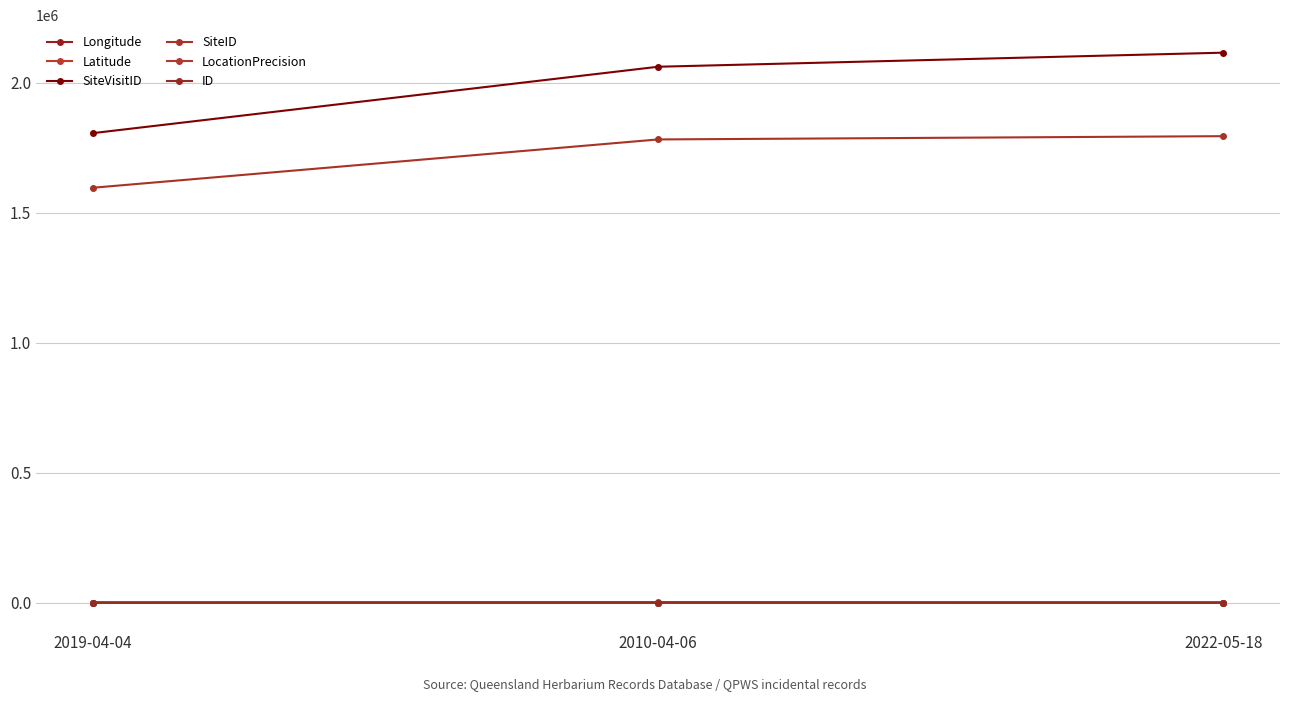

What is the label of the 2nd point from the left?

2010-04-06